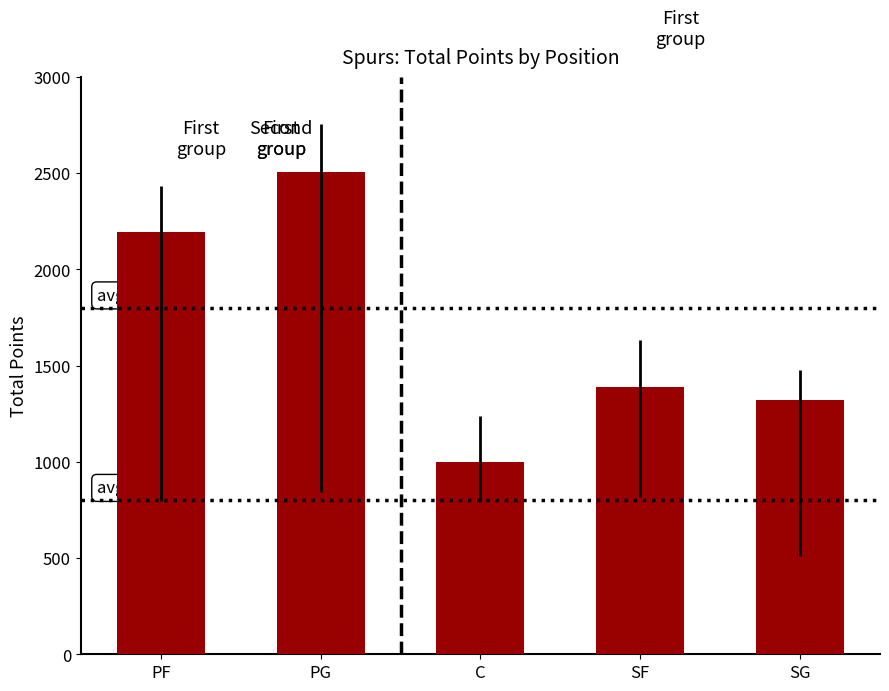

What is the difference between the maximum and second lowest values?

1180